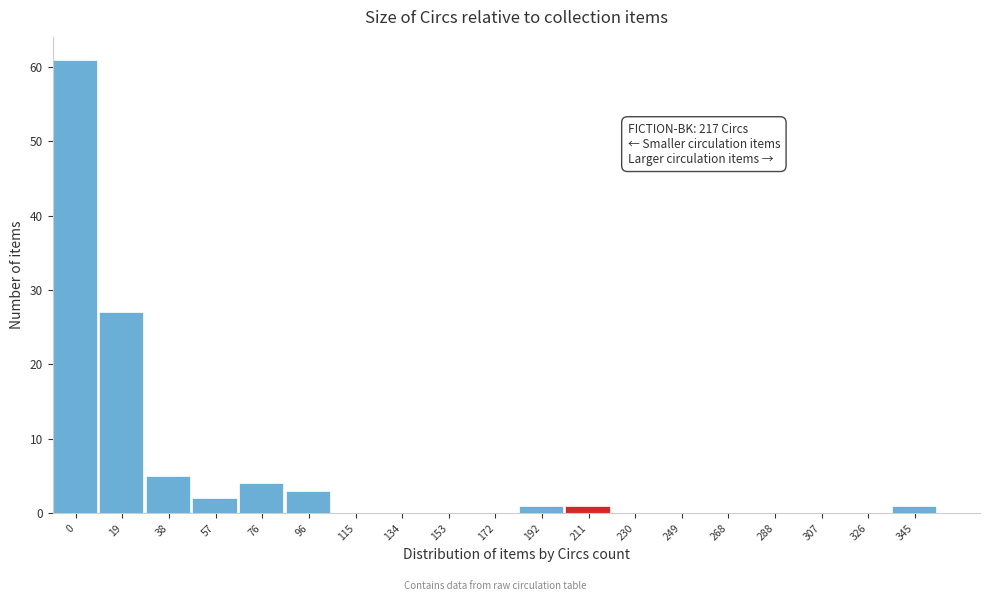

Reading left to right, what are all the values shown in this chart?

0=61	19=27	38=5	57=2	76=4	96=3	115=0	134=0	153=0	172=0	192=1	211=1	230=0	249=0	268=0	288=0	307=0	326=0	345=1